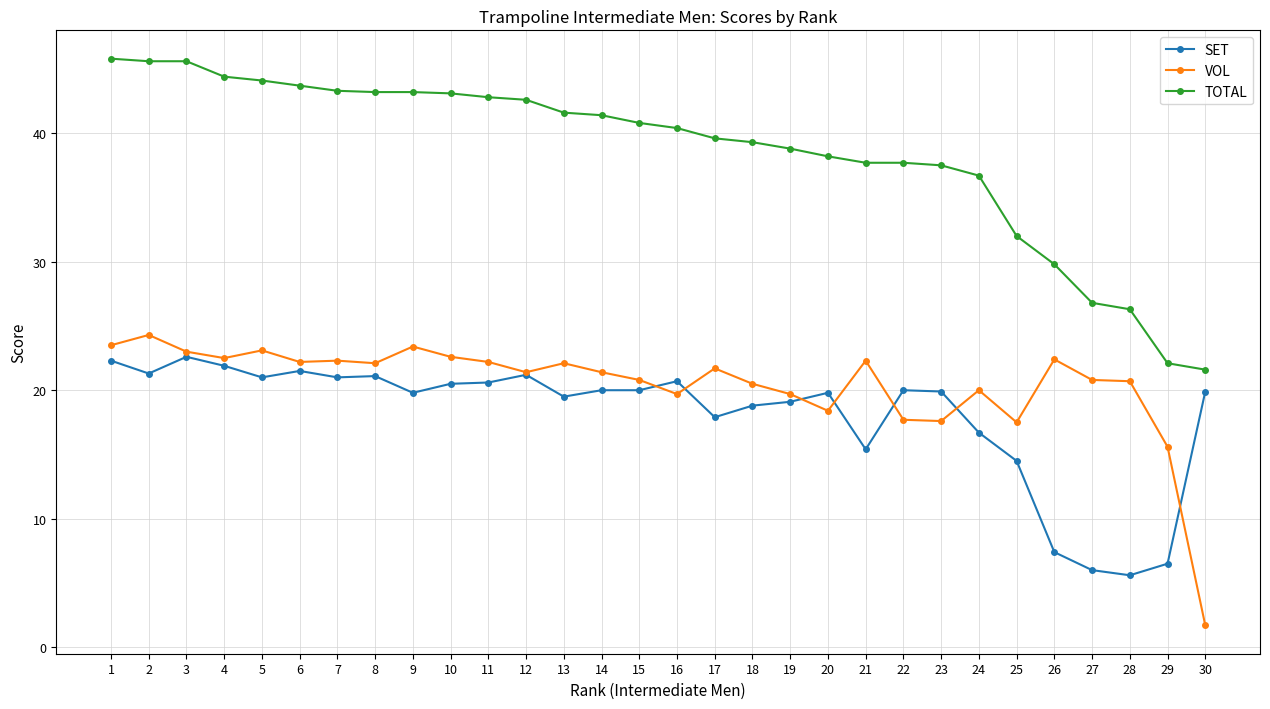

What is the difference between the VOL values at 18 and 23?

2.9